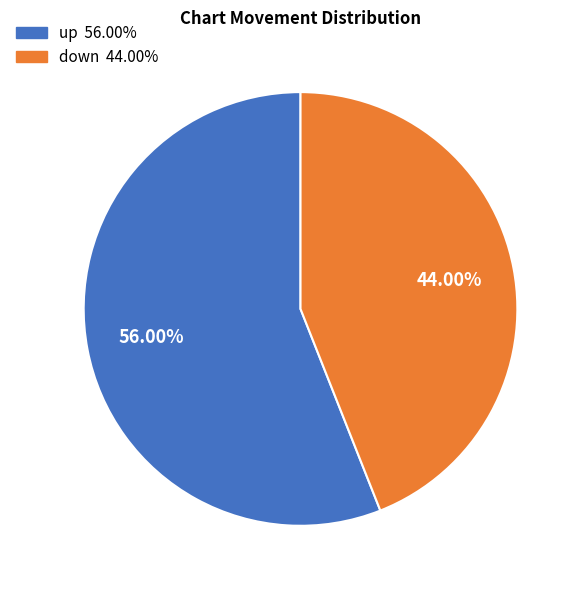

Which category has the smallest portion of the pie?

down